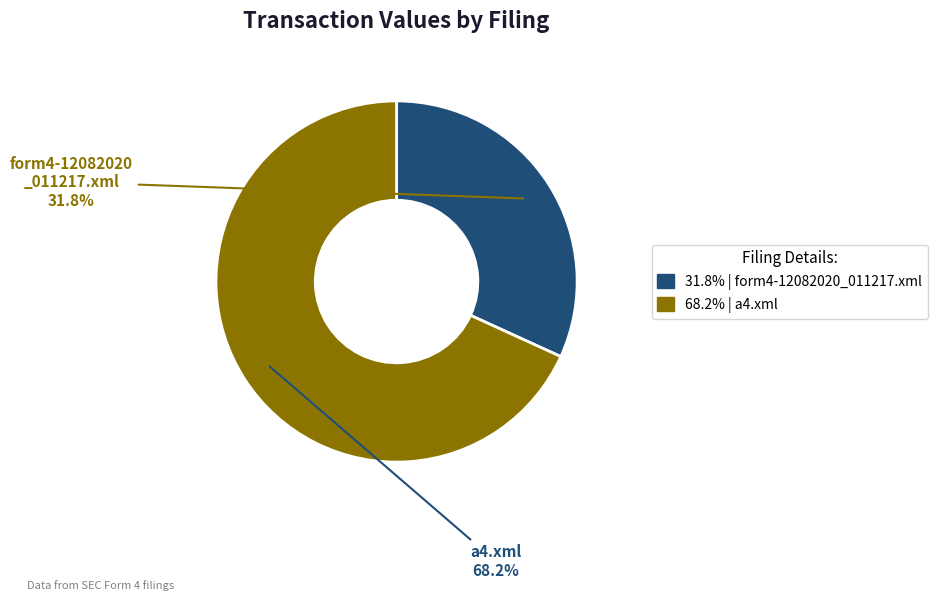

Does any single category account for the majority?

Yes